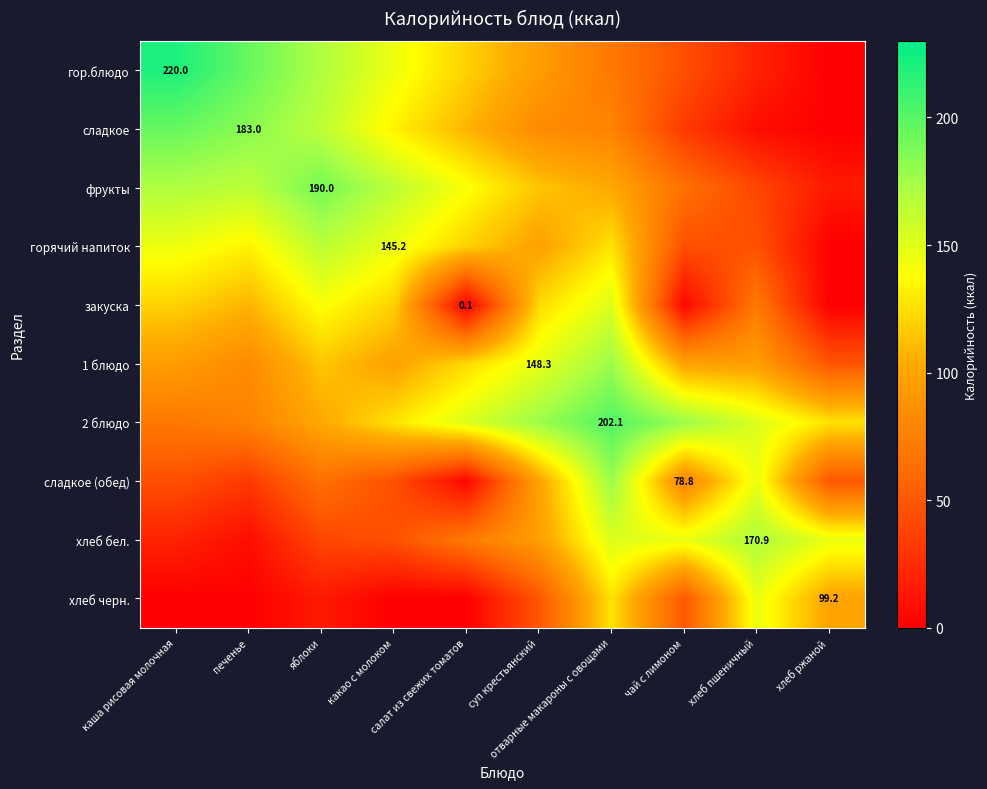

What is the total value across all series at отварные макароны с овощами?

1364.3